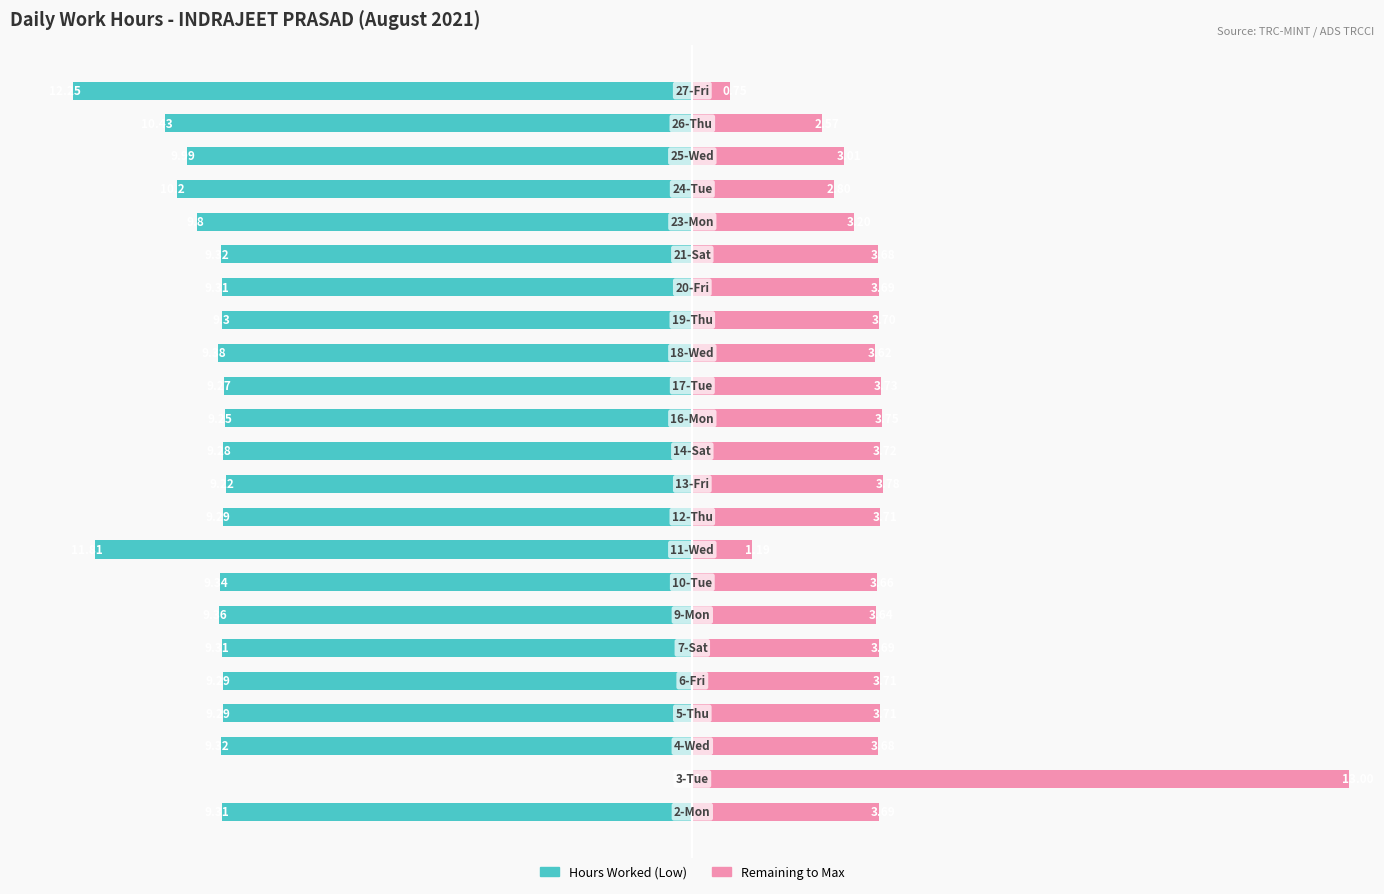

Count the number of categories in the chart.

23